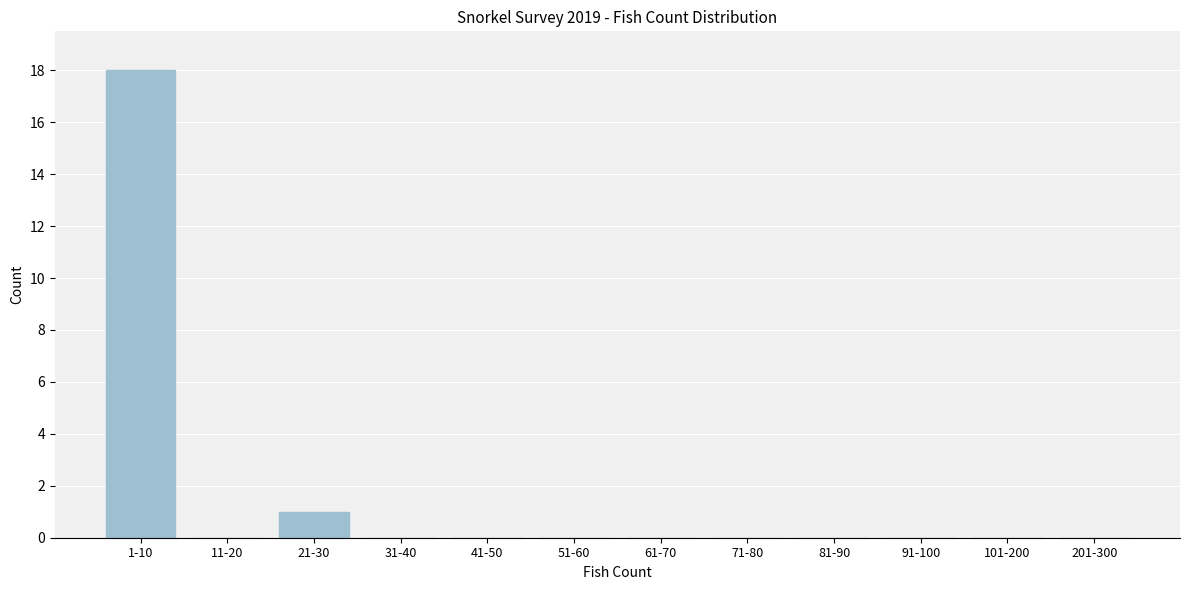

Reading left to right, what are all the values shown in this chart?

1-10=18	11-20=0	21-30=1	31-40=0	41-50=0	51-60=0	61-70=0	71-80=0	81-90=0	91-100=0	101-200=0	201-300=0